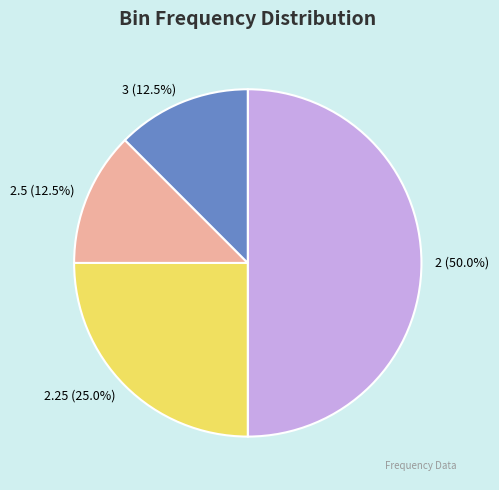

Is 2.5 the majority of the pie?

No